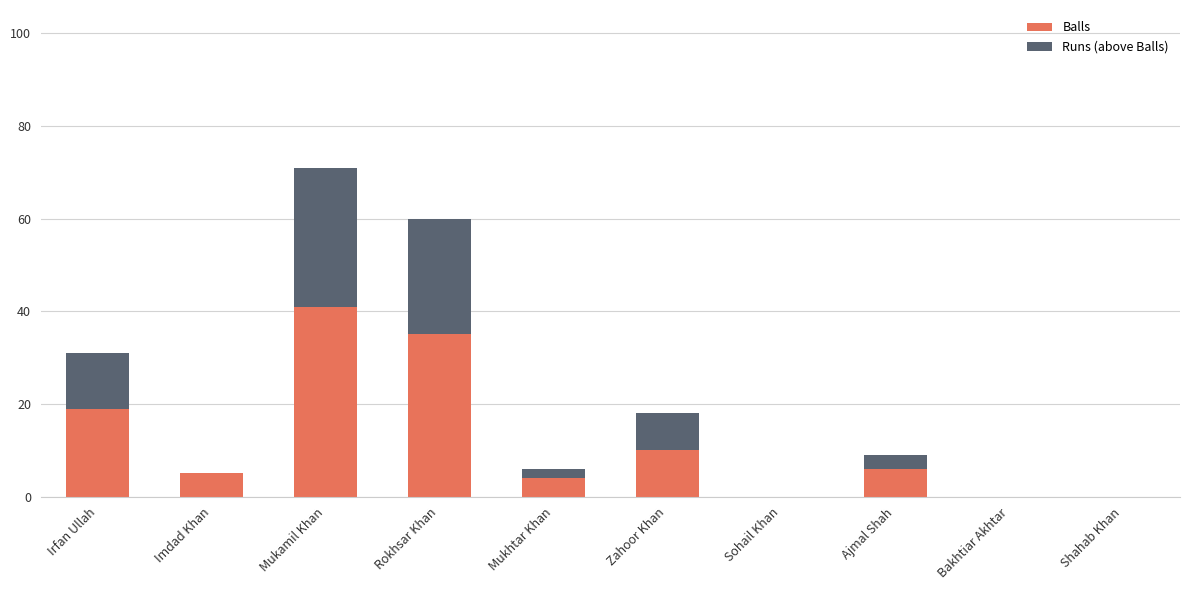

At which category is the sum across all series the highest?

Mukamil Khan